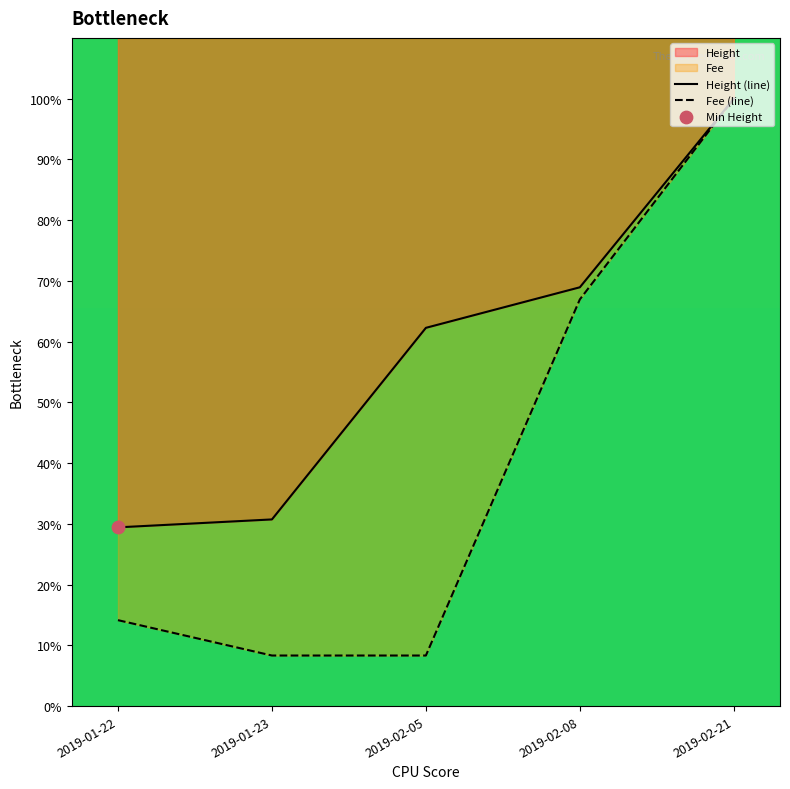

Which series reaches the minimum Y coordinate?

Fee (line)